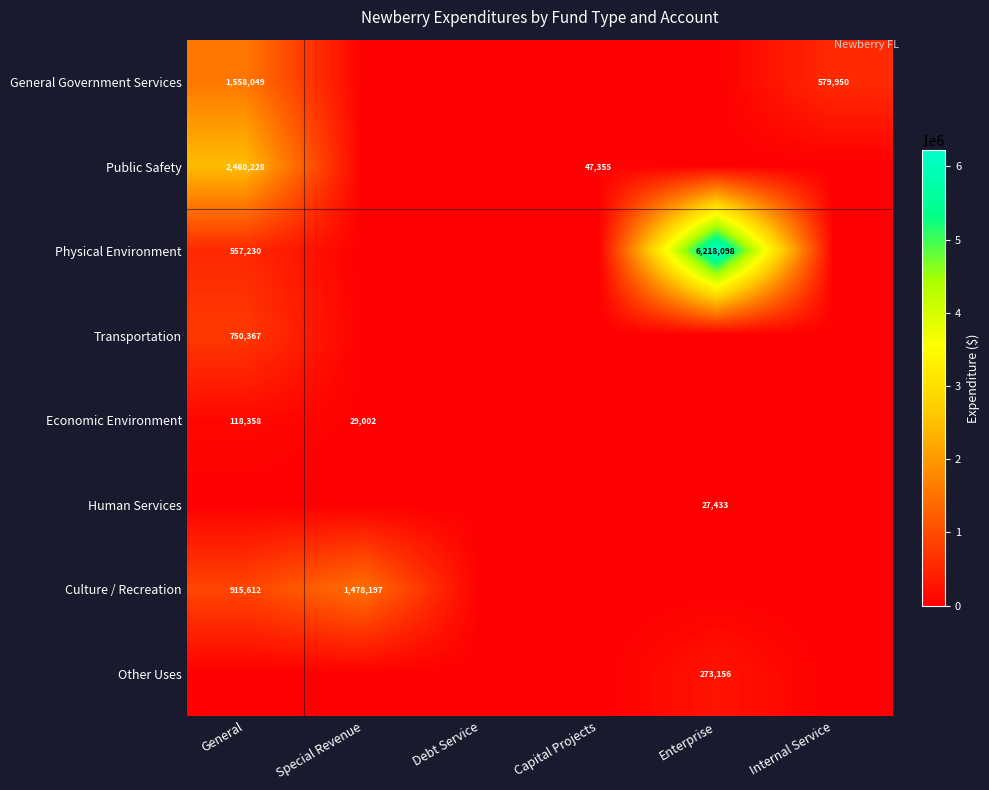

The Economic Environment series shows 118358 at General. True or false?

True